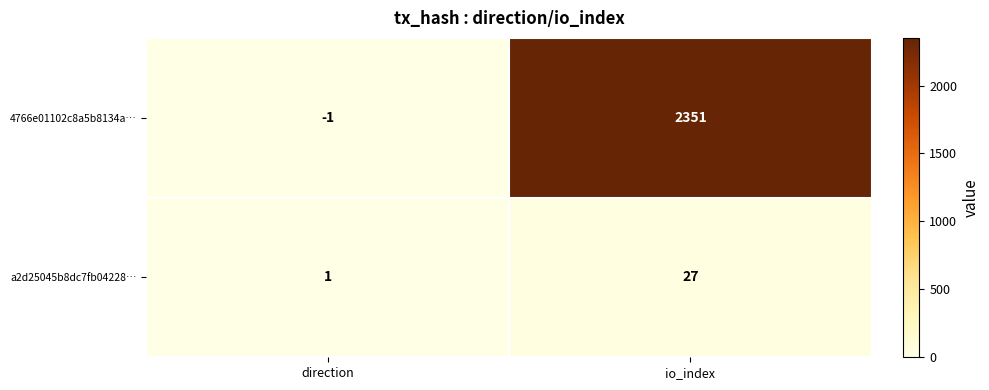

Count the number of categories in the chart.

2